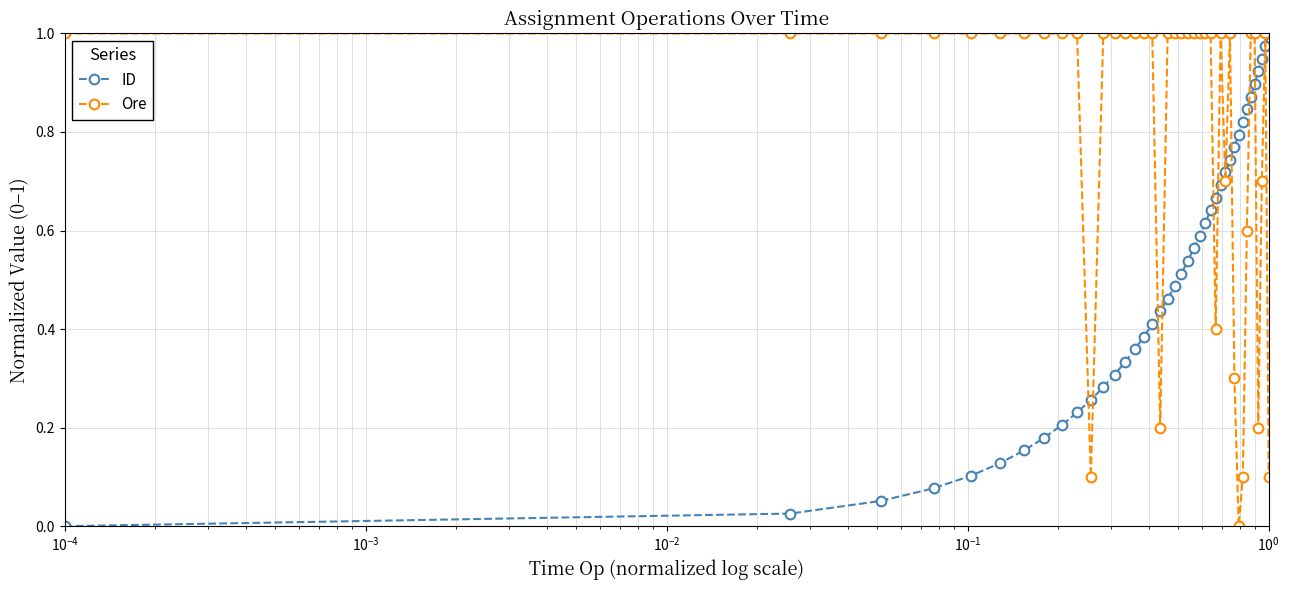

Rank the series by their average value, from lowest to highest.

ID, Ore